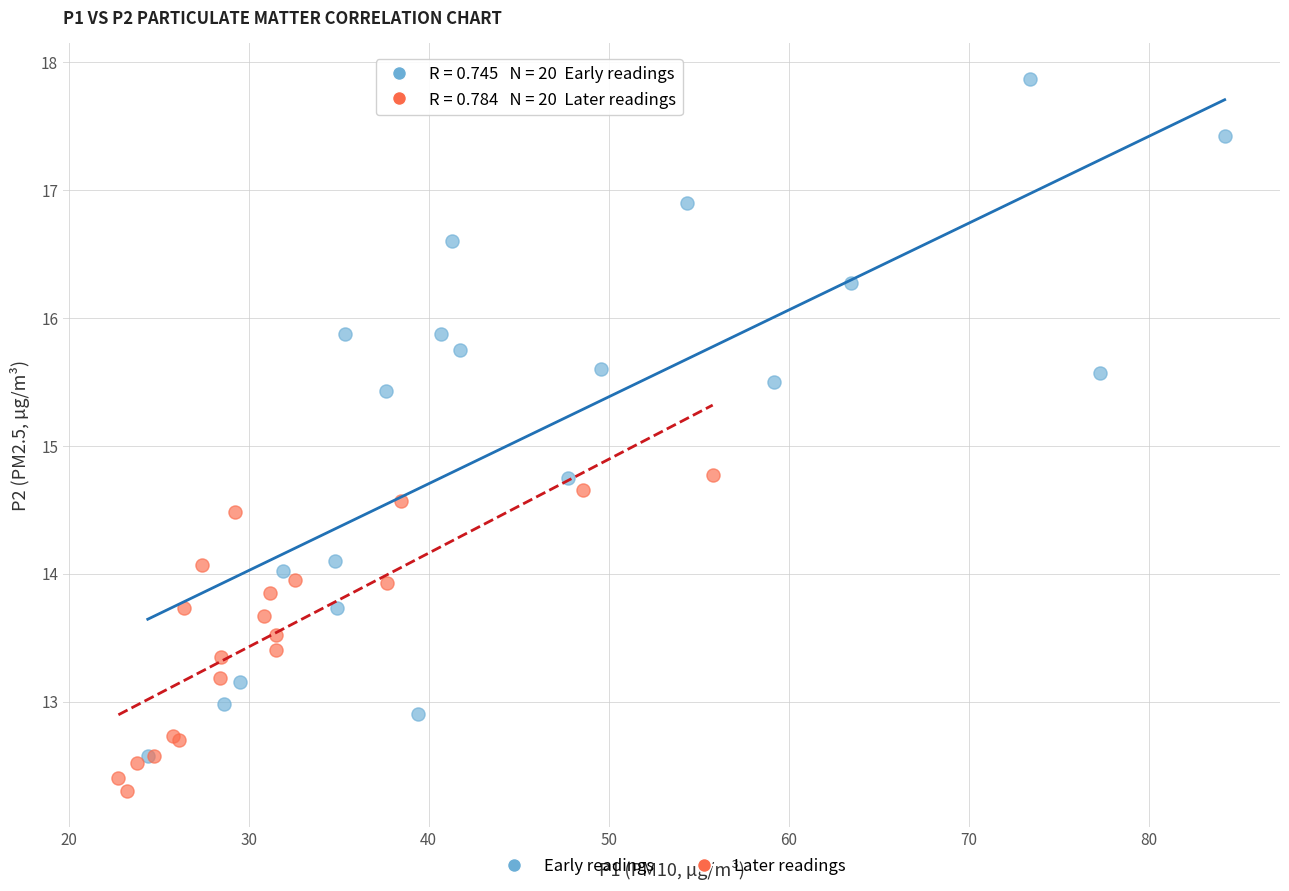

Which series contains the highest Y value?

Early readings